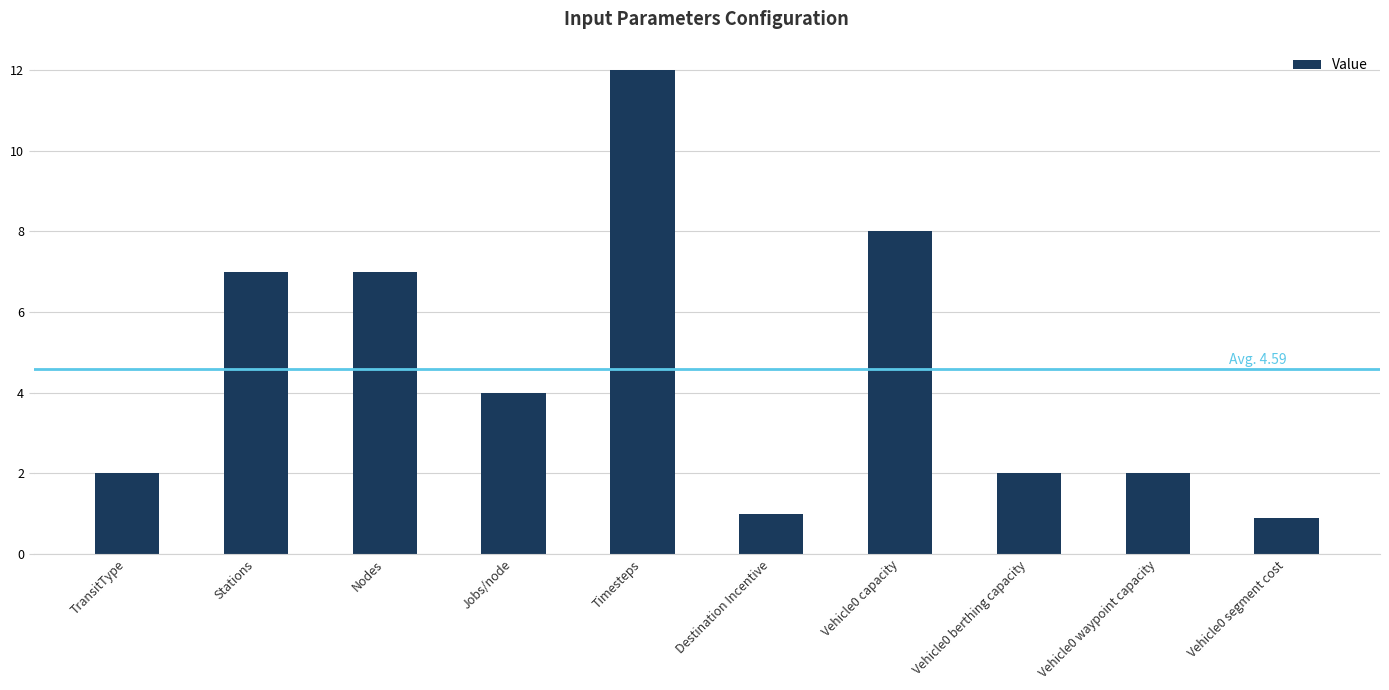

What is the value of the 9th bar from the left?

2.0